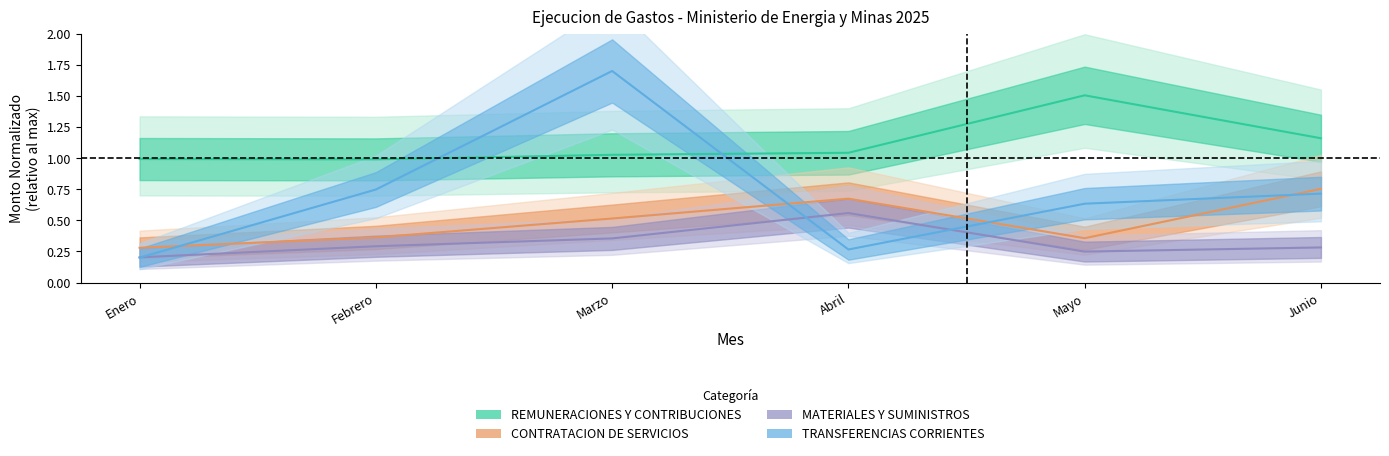

Where is the first local maximum for MATERIALES Y SUMINISTROS?

Abril